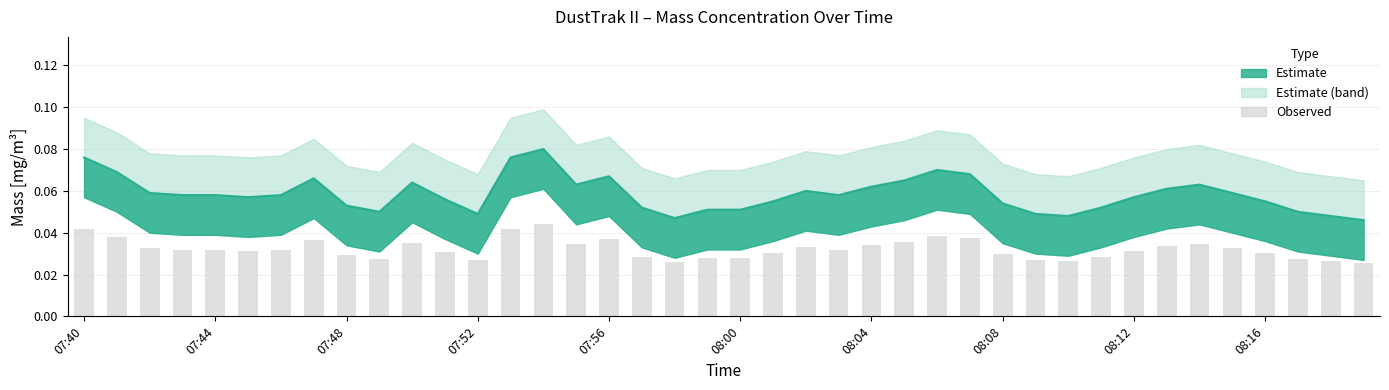

What is the label of the 11th bar from the left?

07:50